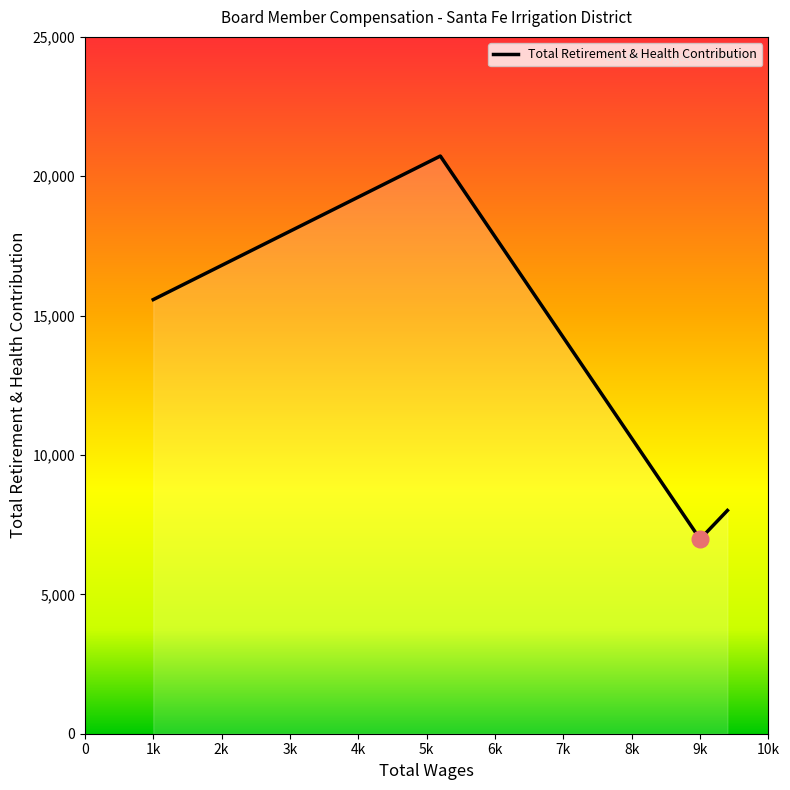

What is the maximum value shown in the chart?

20725